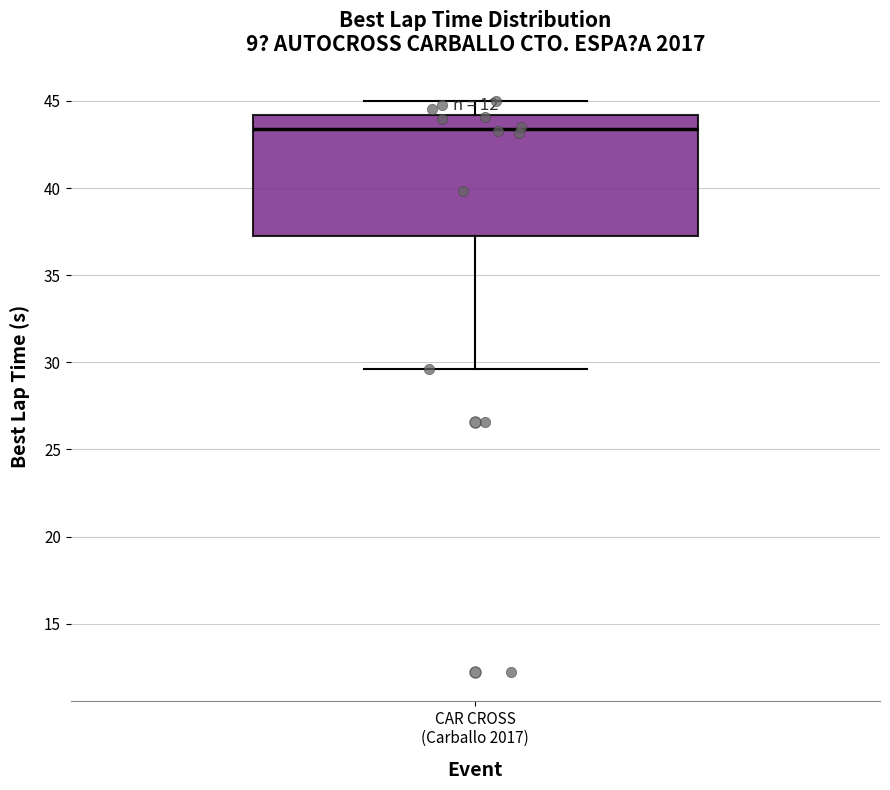

Read this box plot against the y-axis: the position of the median line, the range covered by the box, and the ends of both whiskers. The values are not printed on the chart, so give them approximately, as read against the axis.

median 43.5, box 37.5 to 44.0, whiskers 29.5 to 45.0